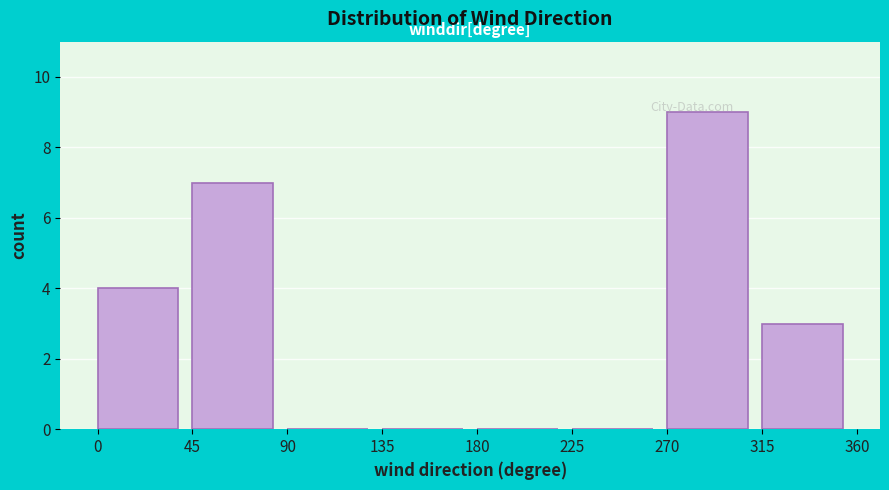

Reading left to right, list every bar in this chart as the range it spans on the x-axis followed by its height. The values are not printed on the chart, so give them approximately, as read against the axis.

0 to 45: 4
45 to 90: 7
90 to 135: 0
135 to 180: 0
180 to 225: 0
225 to 270: 0
270 to 315: 9
315 to 360: 3